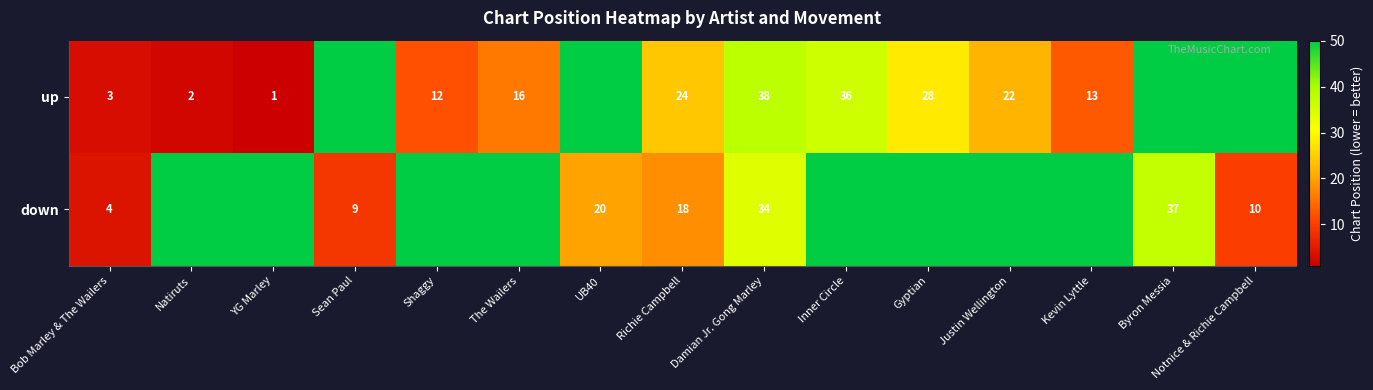

What is the sum of the up values at YG Marley and Damian Jr. Gong Marley?

39